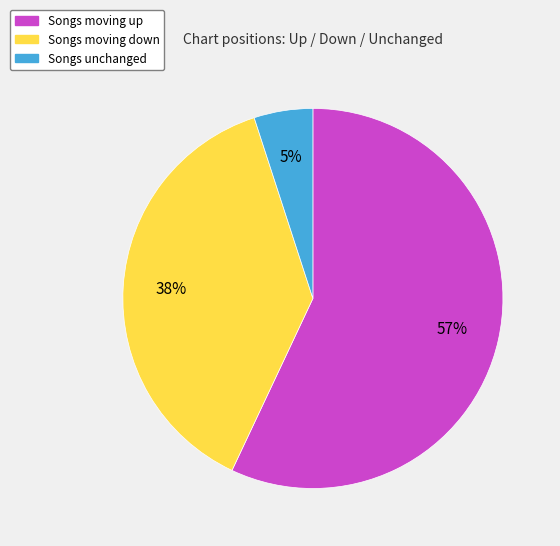

How many slices are in this pie chart?

3